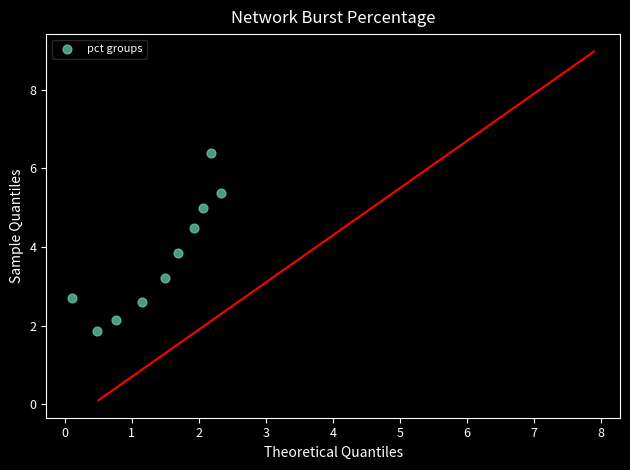

What is the average Y value?

3.8